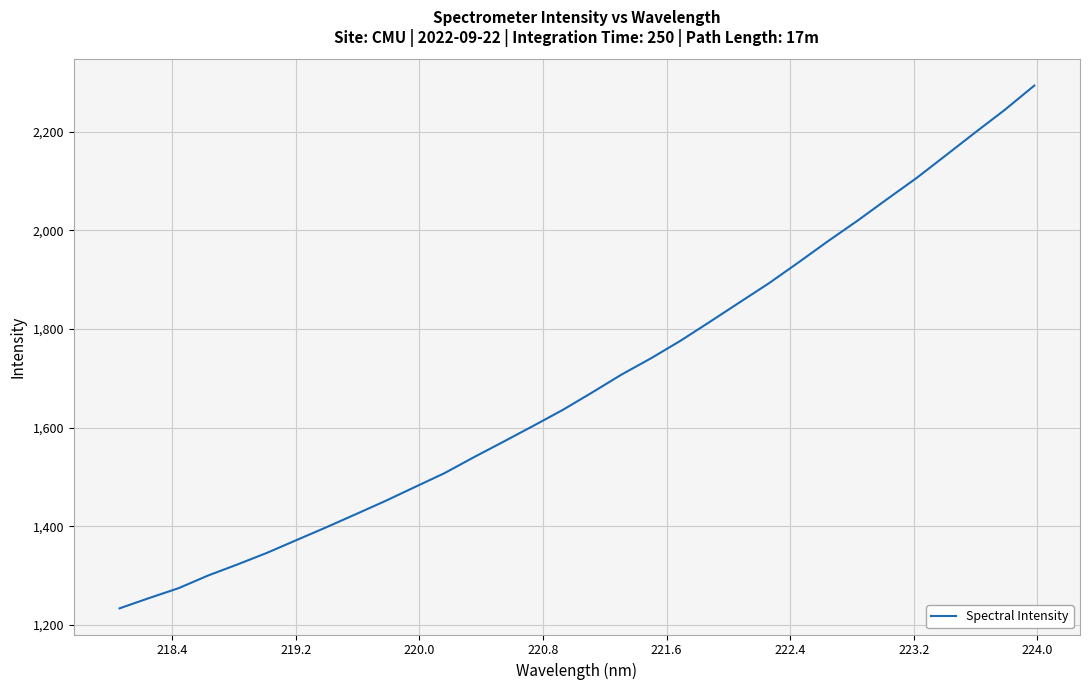

What is the maximum value shown in the chart?

2293.2